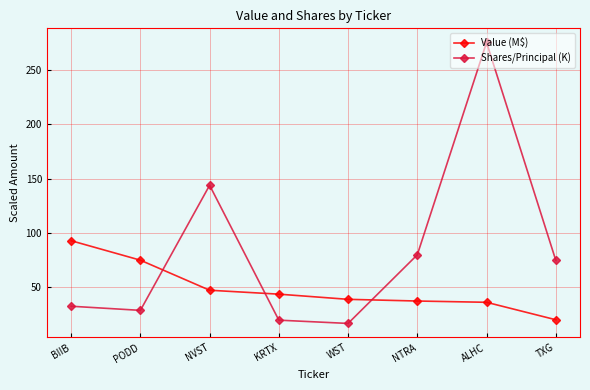

Which series has the largest range (max minus min)?

Shares/Principal (K)